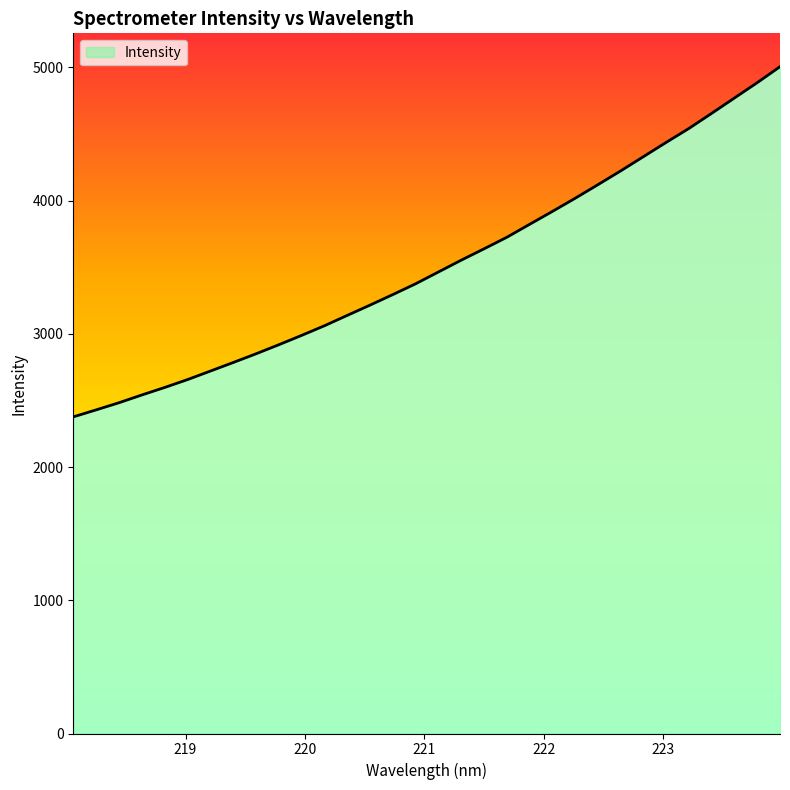

What is the difference between the maximum and minimum values?

2628.6